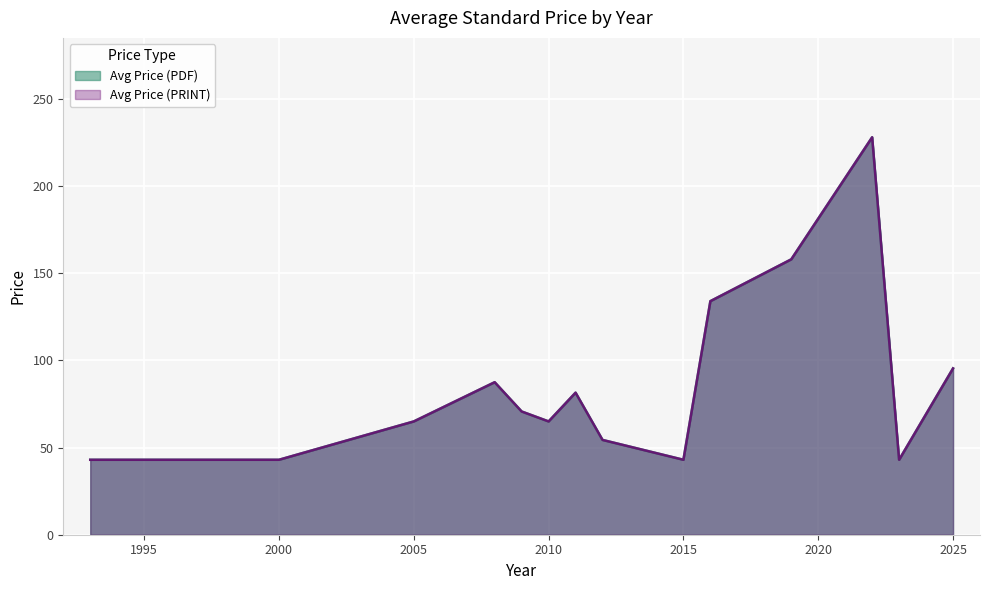

Does the chart display data point markers on the line(s)?

No